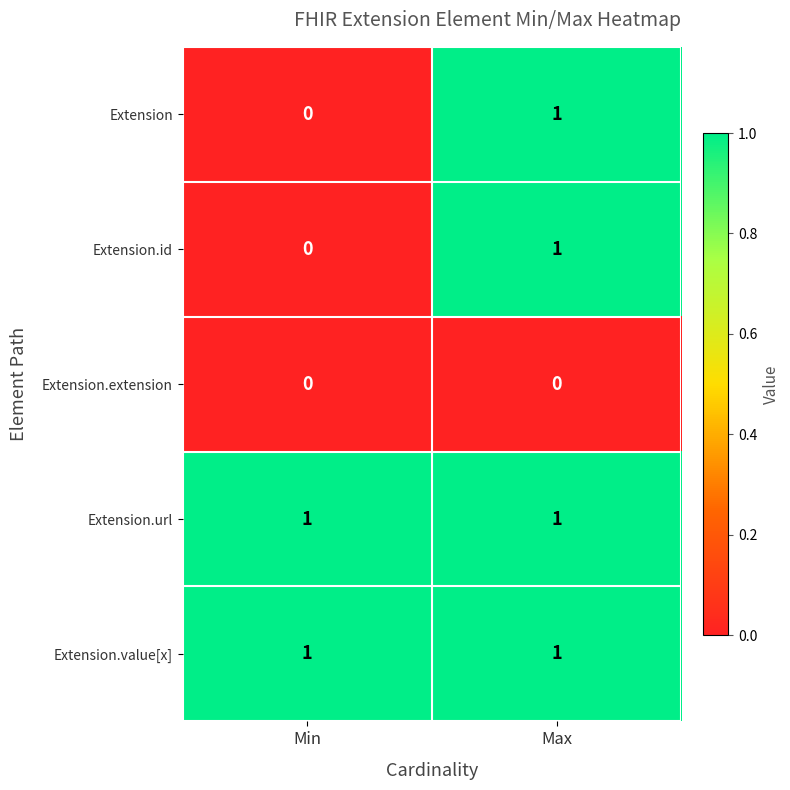

Is it true that Extension.id equals -1 at Min?

False